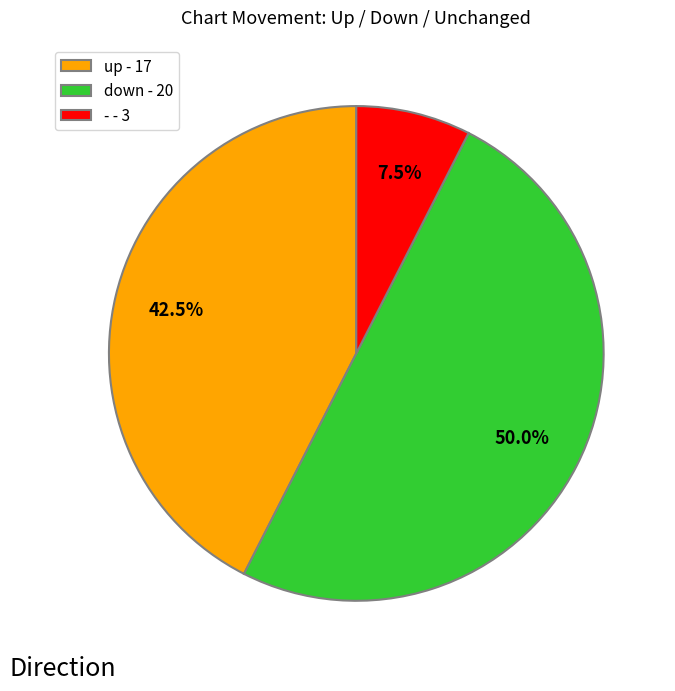

To the nearest percent, what is the average slice percentage?

33%